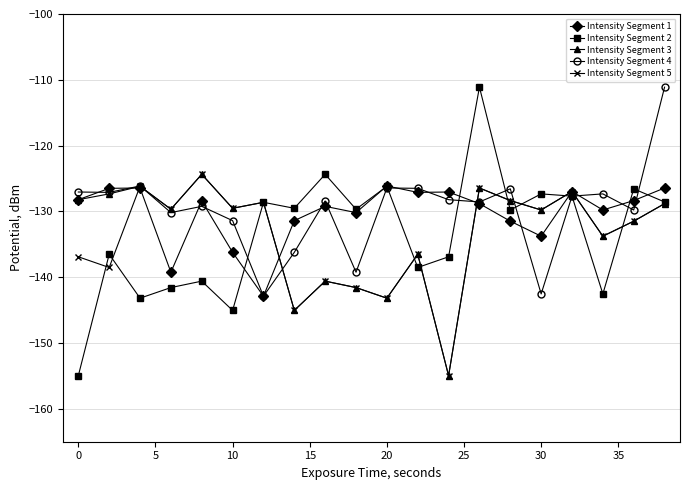

What is the value of the Intensity Segment 1 point at the 12th from the left?

-127.1